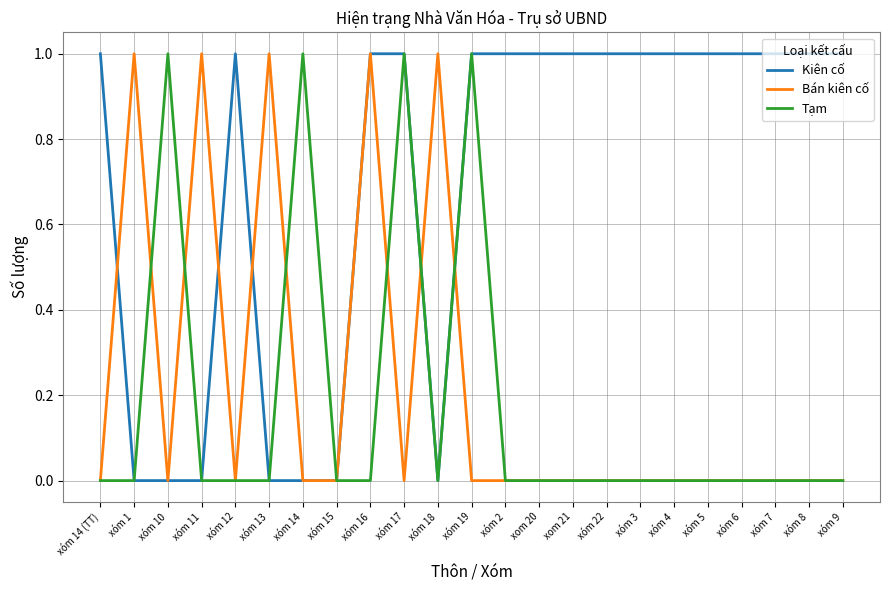

The value of Tạm at xom 21 is 0. True or false?

True